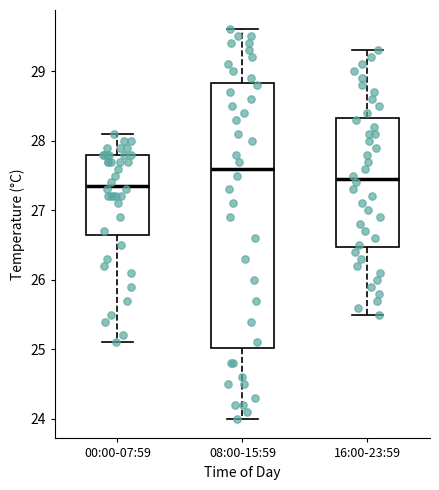

Reading left to right, transcribe this box plot: for each box, give where its median line is, the range the box spans, and where its two whiskers end, as read against the y-axis. The values are not printed on the chart, so give them approximately, as read against the axis.

00:00-07:59: median 27.4, box 26.7 to 27.8, whiskers 25.1 to 28.1
08:00-15:59: median 27.6, box 25.0 to 28.8, whiskers 24.0 to 29.6
16:00-23:59: median 27.5, box 26.5 to 28.3, whiskers 25.5 to 29.3